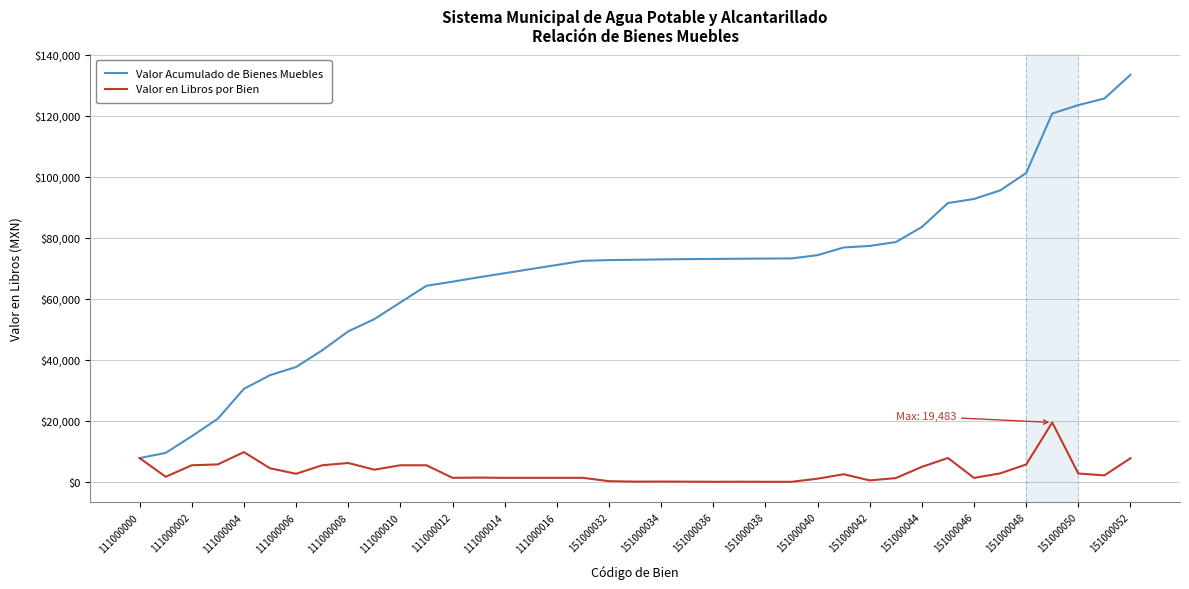

Which series has the widest spread of values?

Valor Acumulado de Bienes Muebles